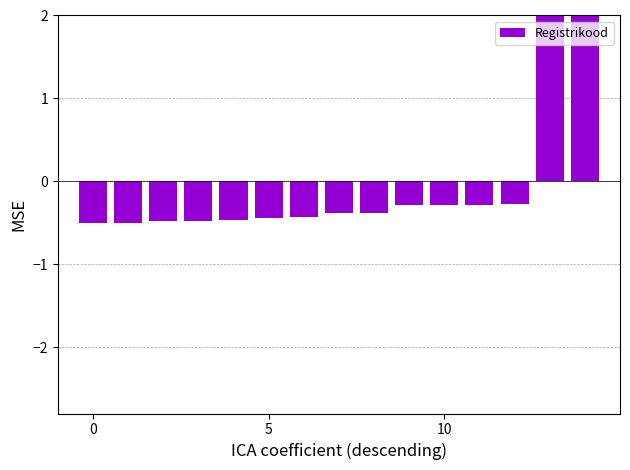

What is the label of the 8th bar from the right?

7